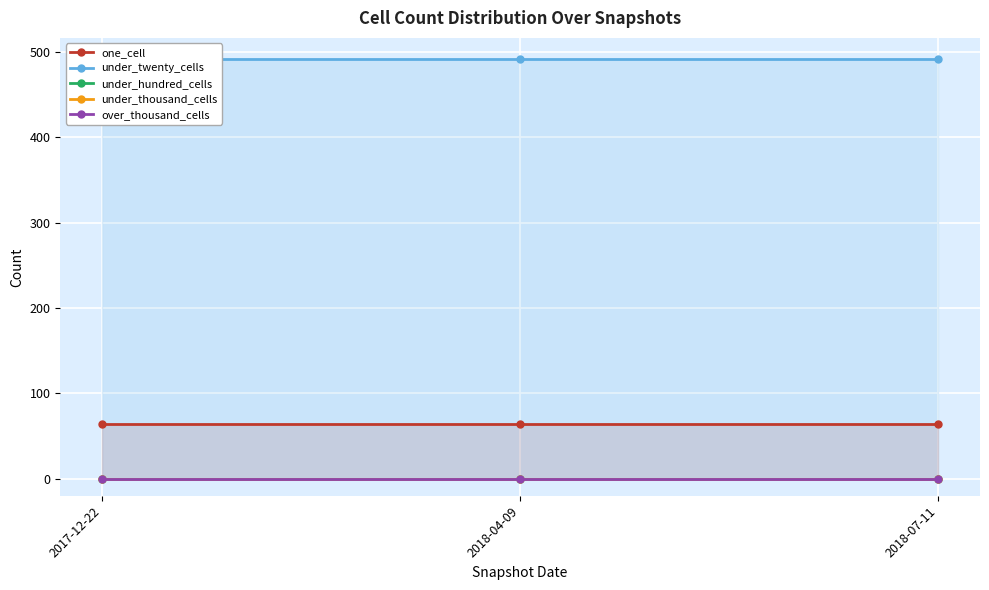

What is the spread (max minus min) of values at 2018-04-09?

492